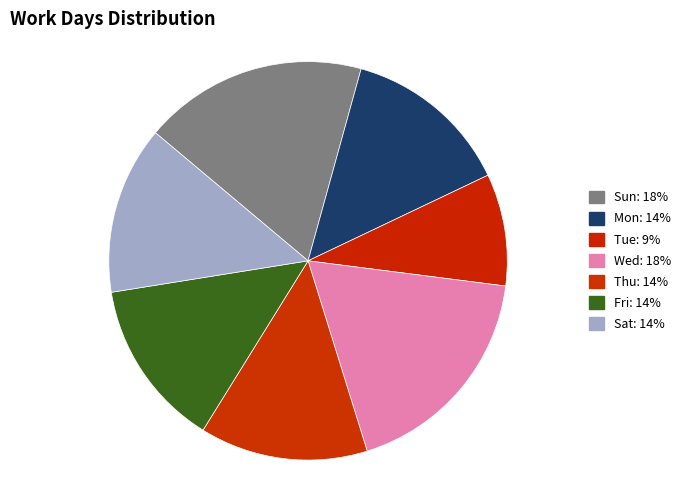

Combined, what portion of the pie is Fri and Thu?

27.3%